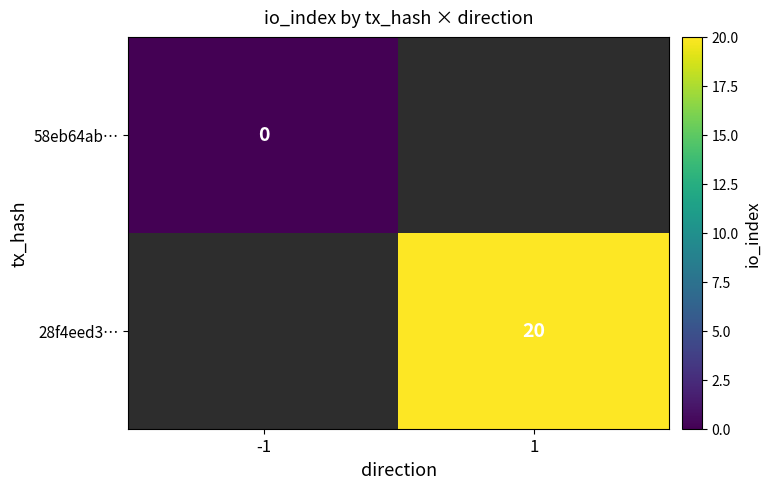

Is the value of 28f4eed3… at 1 greater than the value of 58eb64ab… at -1?

Yes